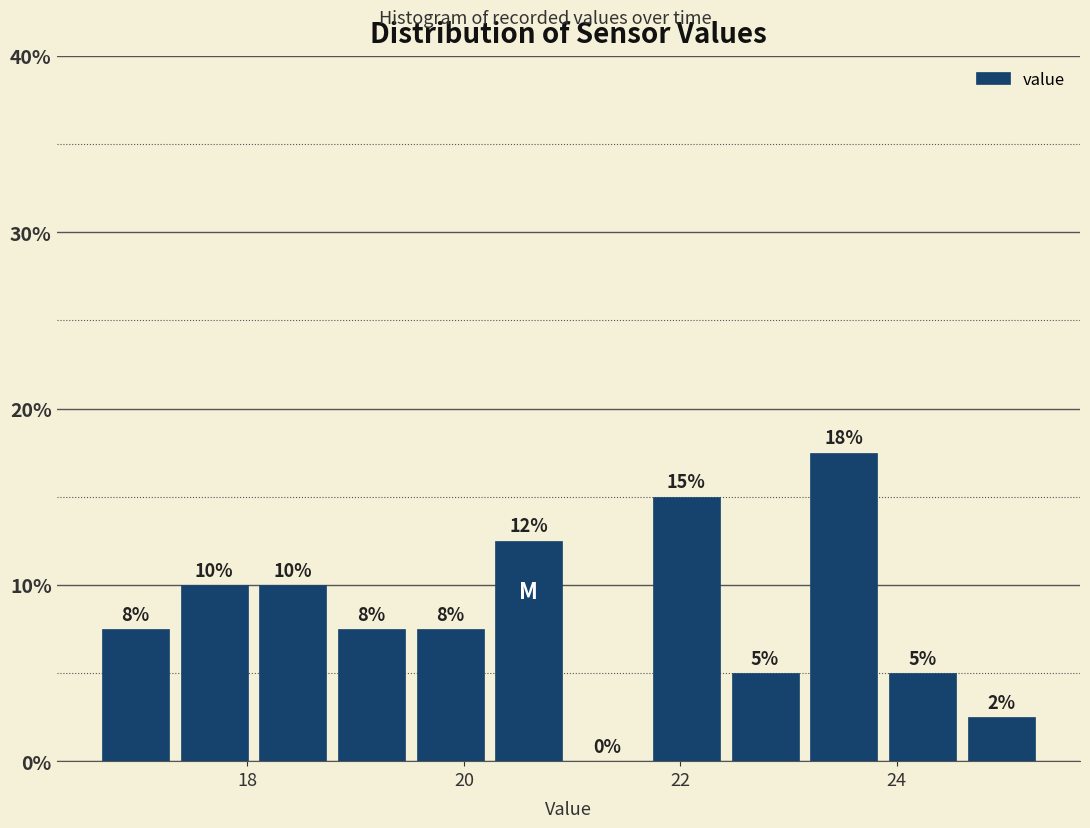

Read against the x-axis, roughly where is the centre of the tallest bar?

23.6